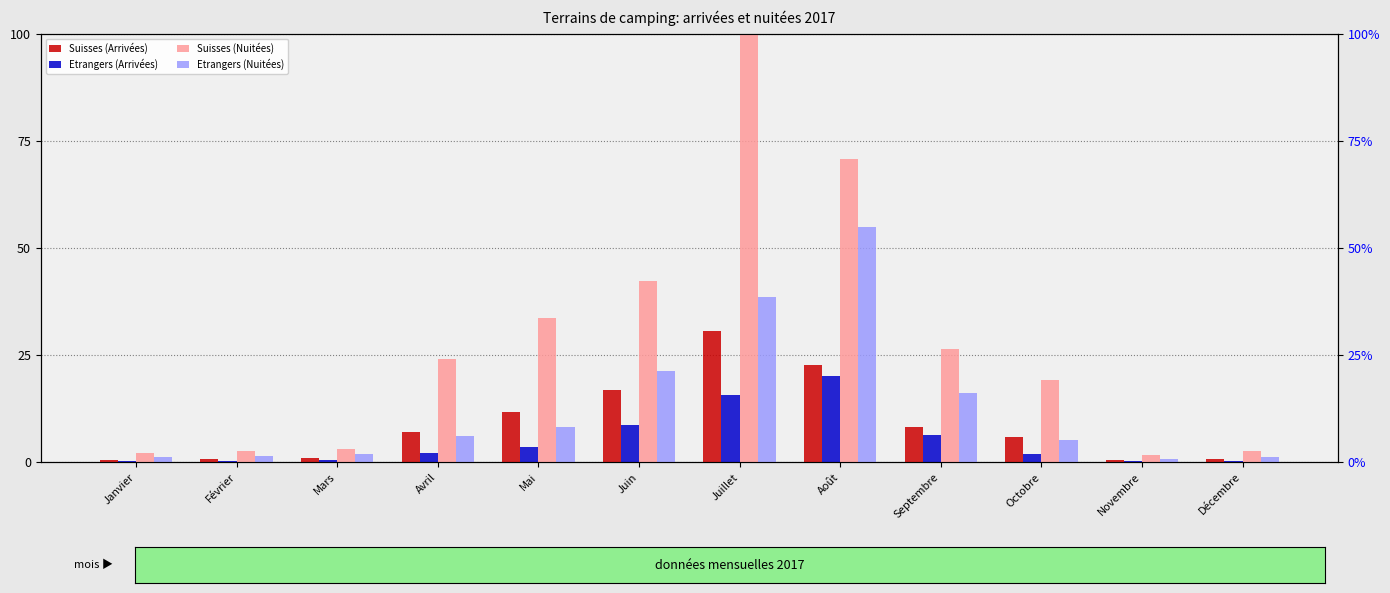

Rank the series by their maximum value, from lowest to highest.

Etrangers (Arrivées), Suisses (Arrivées), Etrangers (Nuitées), Suisses (Nuitées)